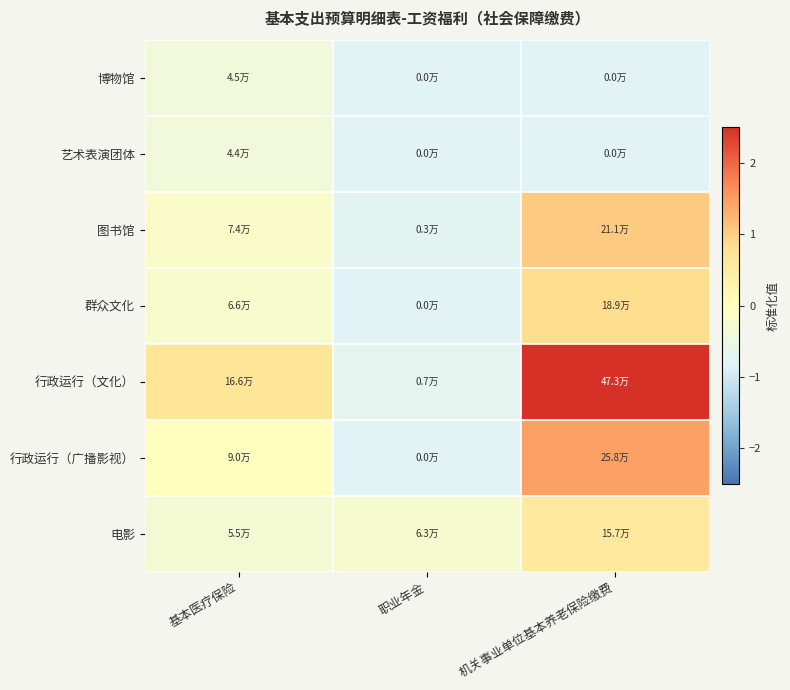

Which series has the largest range (max minus min)?

行政运行（文化）